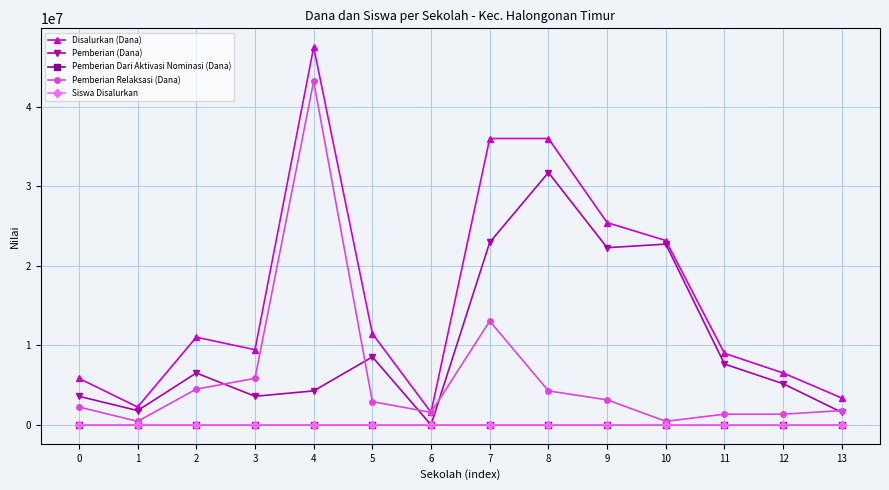

What is the greatest value displayed?

47475000